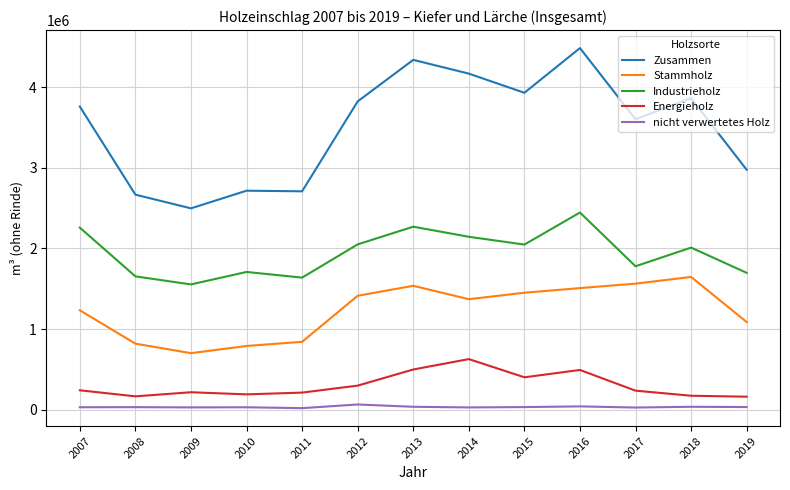

Is it true that nicht verwertetes Holz equals 35376.3 at 2018?

True